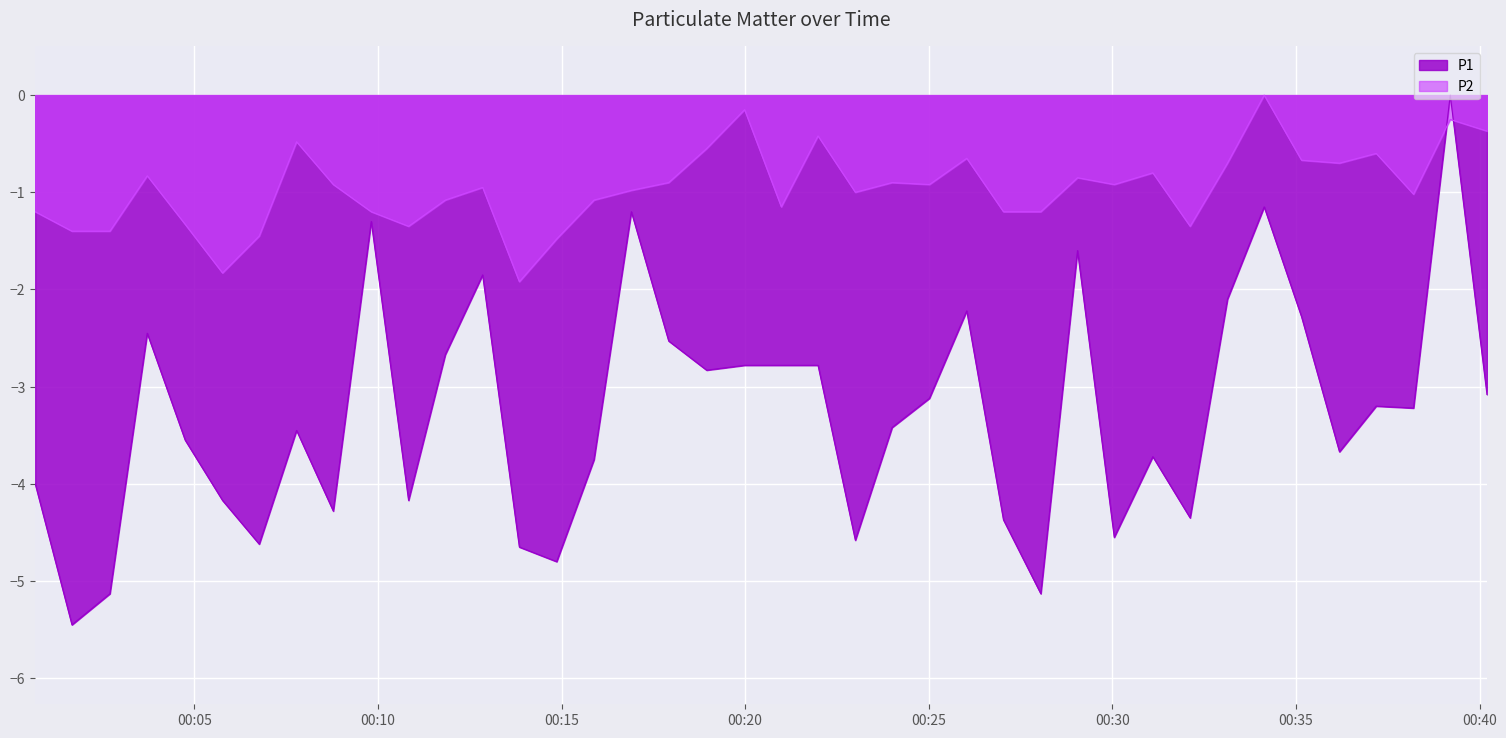

Reading left to right, what are all the values shown in this chart?

P1: -4.0	-5.4	-5.1	-2.4	-3.5	-4.2	-4.6	-3.4	-4.3	-1.3	-4.2	-2.7	-1.8	-4.7	-4.8	-3.8	-1.2	-2.5	-2.8	-2.8	-2.8	-2.8	-4.6	-3.4	-3.1	-2.2	-4.4	-5.1	-1.6	-4.5	-3.7	-4.3	-2.1	-1.2	-2.3	-3.7	-3.2	-3.2	0.0	-3.1
P2: -1.2	-1.4	-1.4	-0.8	-1.3	-1.8	-1.5	-0.5	-0.9	-1.2	-1.3	-1.1	-1.0	-1.9	-1.5	-1.1	-1.0	-0.9	-0.5	-0.1	-1.1	-0.4	-1.0	-0.9	-0.9	-0.6	-1.2	-1.2	-0.8	-0.9	-0.8	-1.3	-0.7	0.0	-0.7	-0.7	-0.6	-1.0	-0.2	-0.4